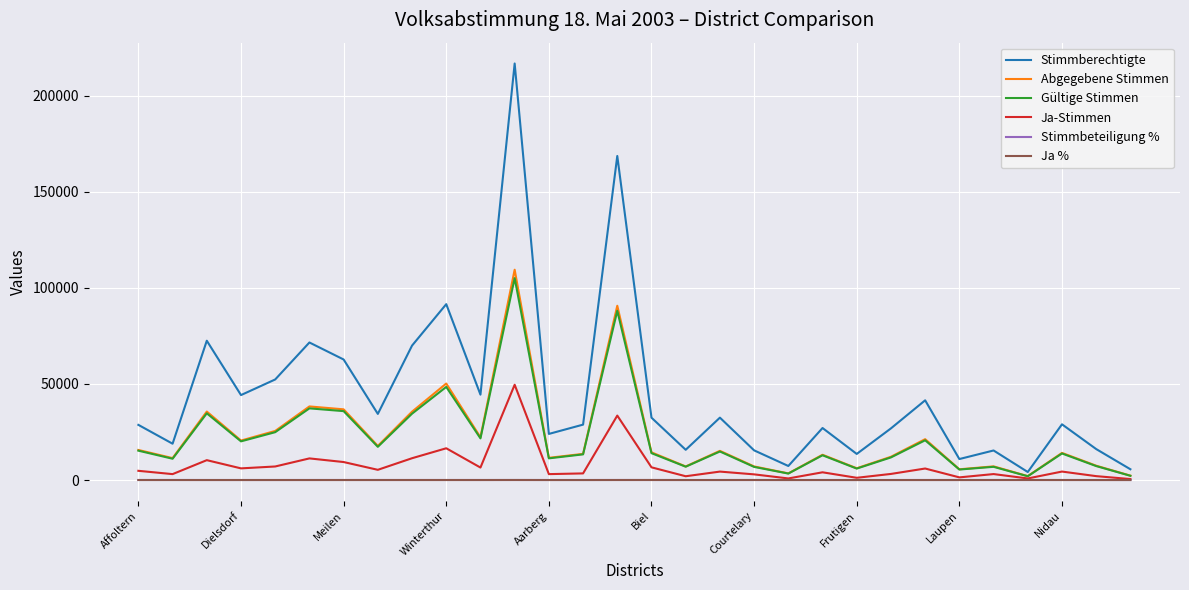

What is the maximum value shown in the chart?

216702.0